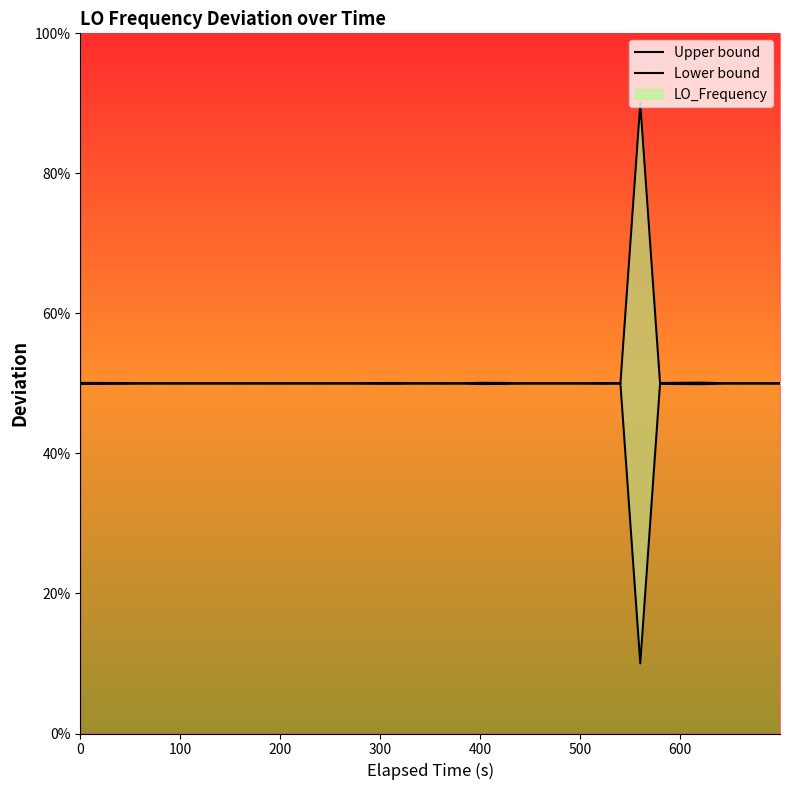

After their last crossing, which series has the higher values: Upper bound or Lower bound?

Upper bound